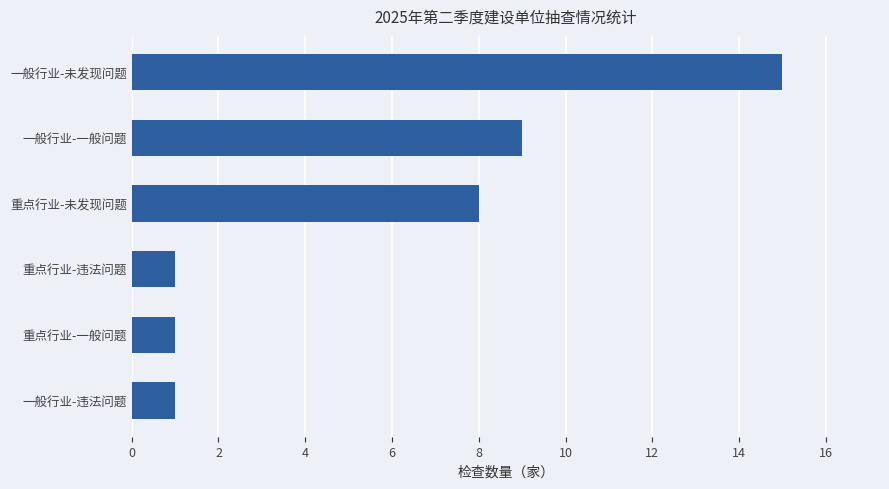

Is it true that the value at 重点行业-违法问题 is 0?

False